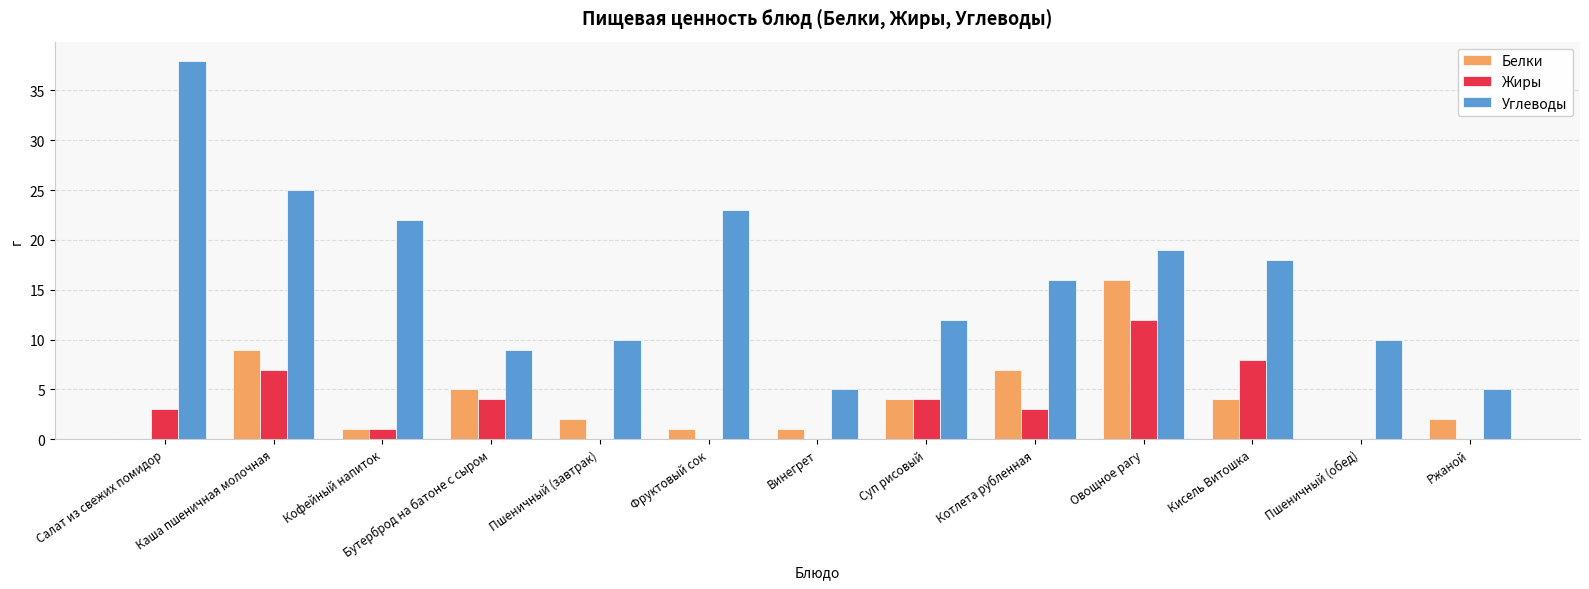

What is the sum of all Белки values?

52